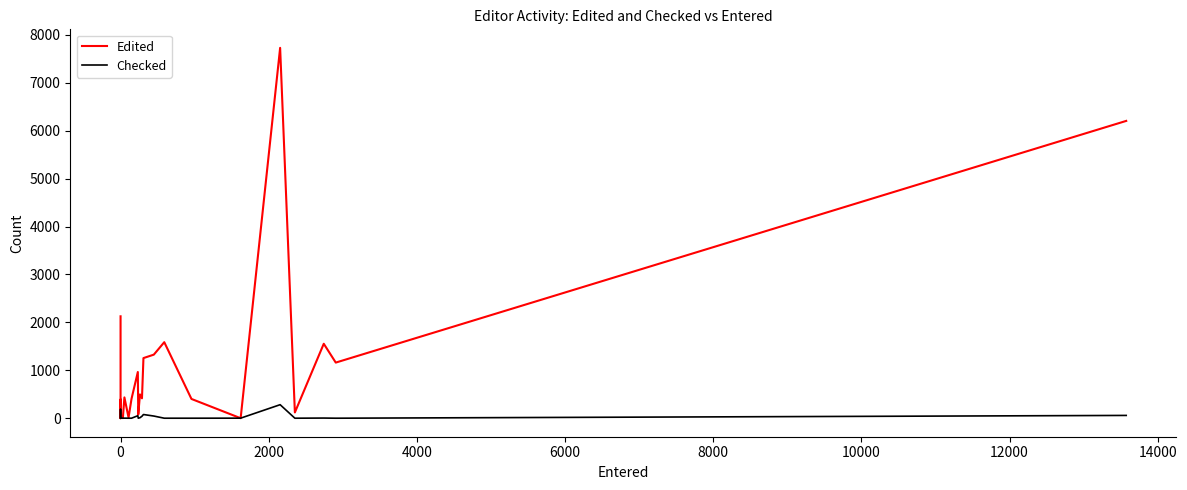

The value of Checked at 4000 is 0. True or false?

True